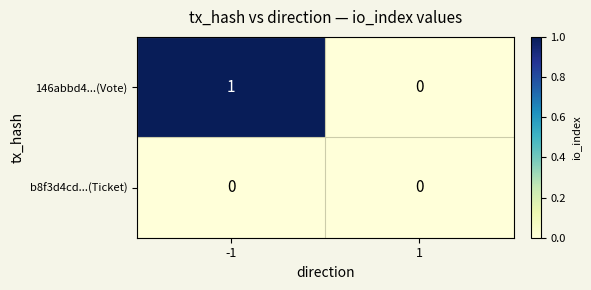

List the series in order of their peak value, highest first.

146abbd4...(Vote), b8f3d4cd...(Ticket)